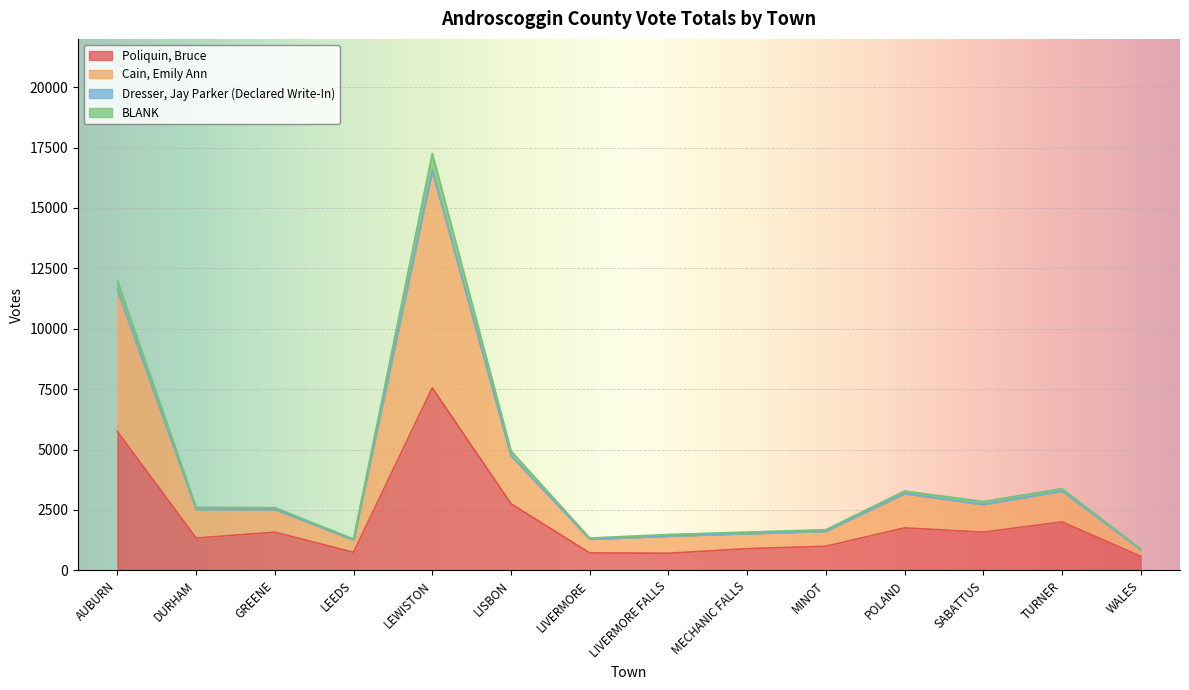

How many data points does each series have?

14